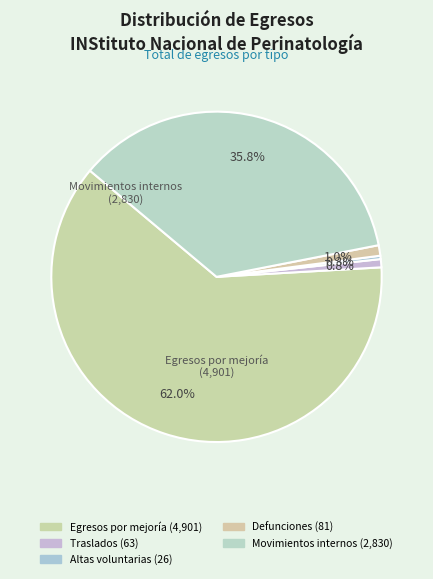

What percentage is the Defunciones slice, to the nearest percent?

1%